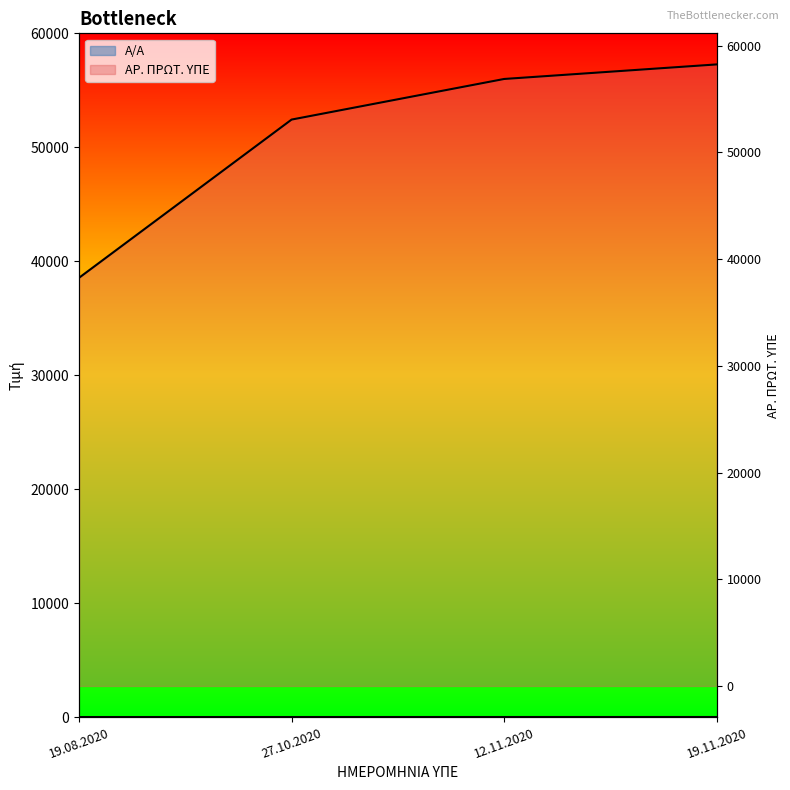

What is the difference between the maximum and minimum values in the ΑΡ. ΠΡΩΤ. ΥΠΕ series?

19993